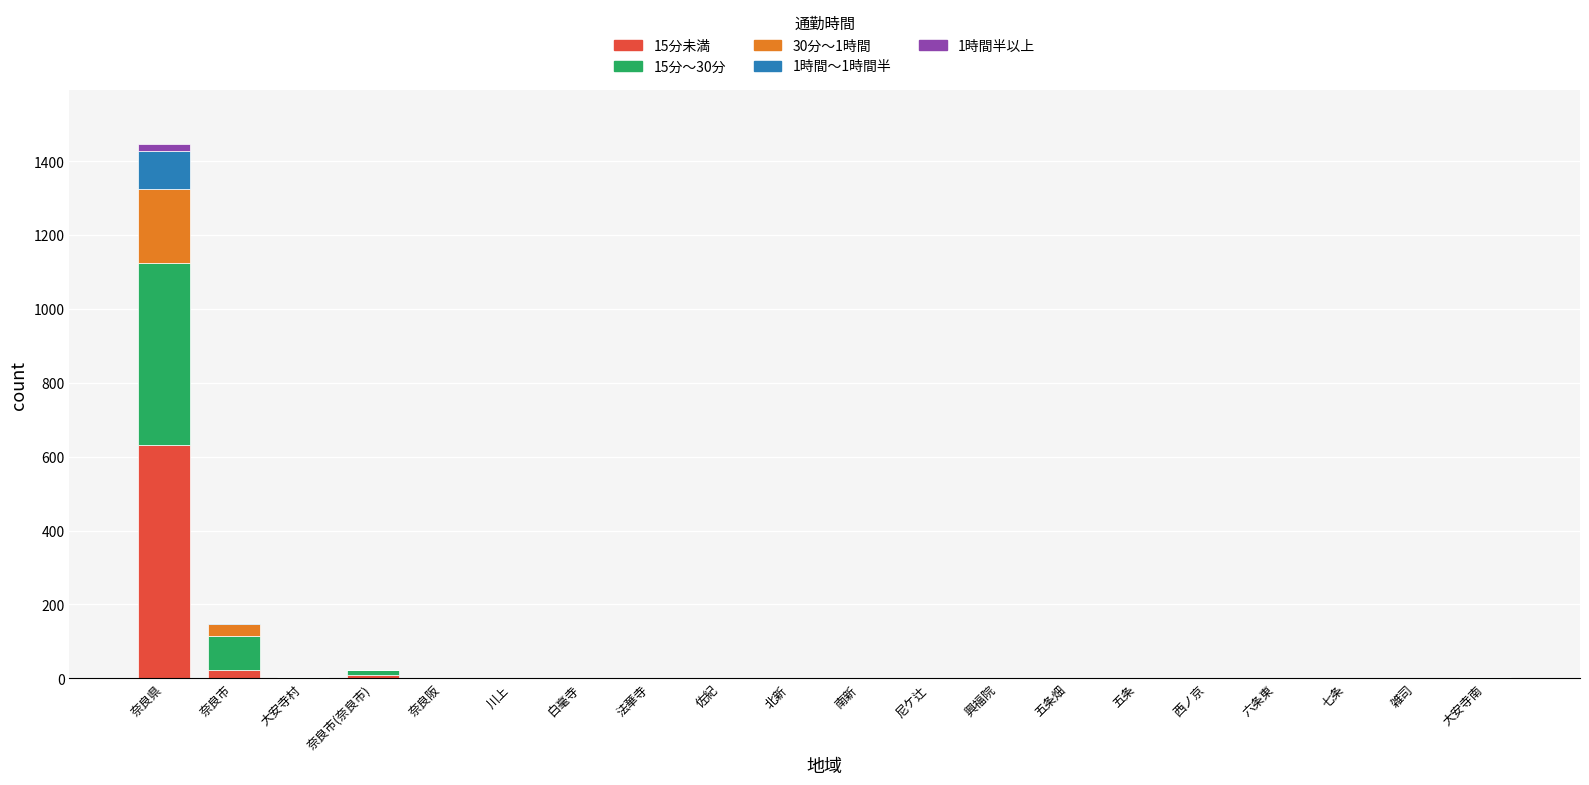

At which category is the sum across all series the highest?

奈良県